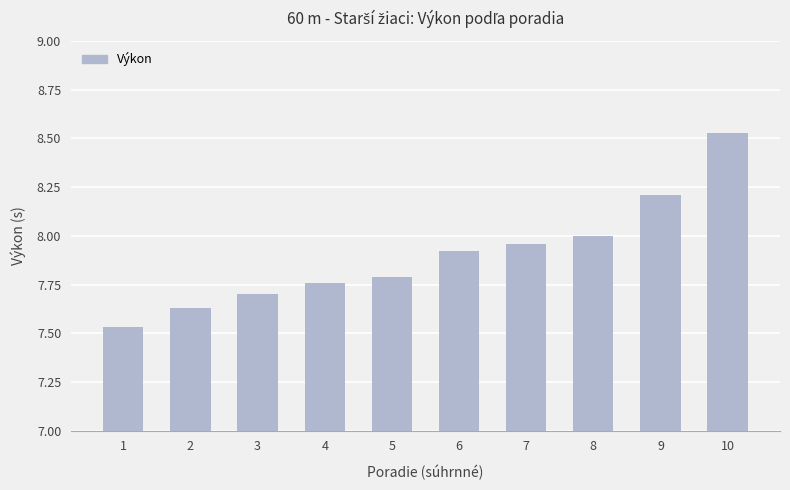

What is the sum of all values?

79.0